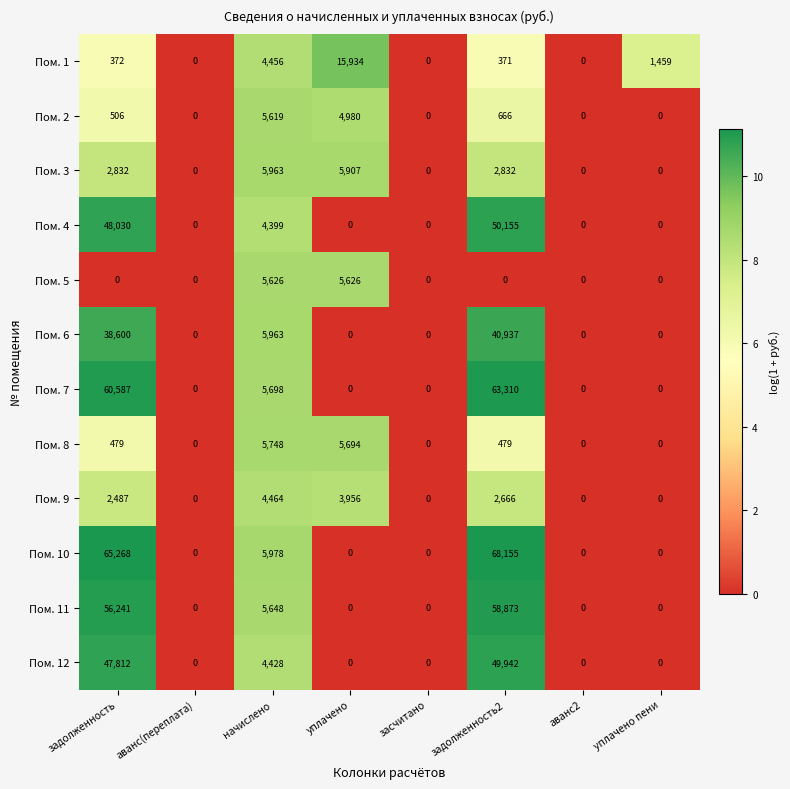

How many series are shown in this chart?

12